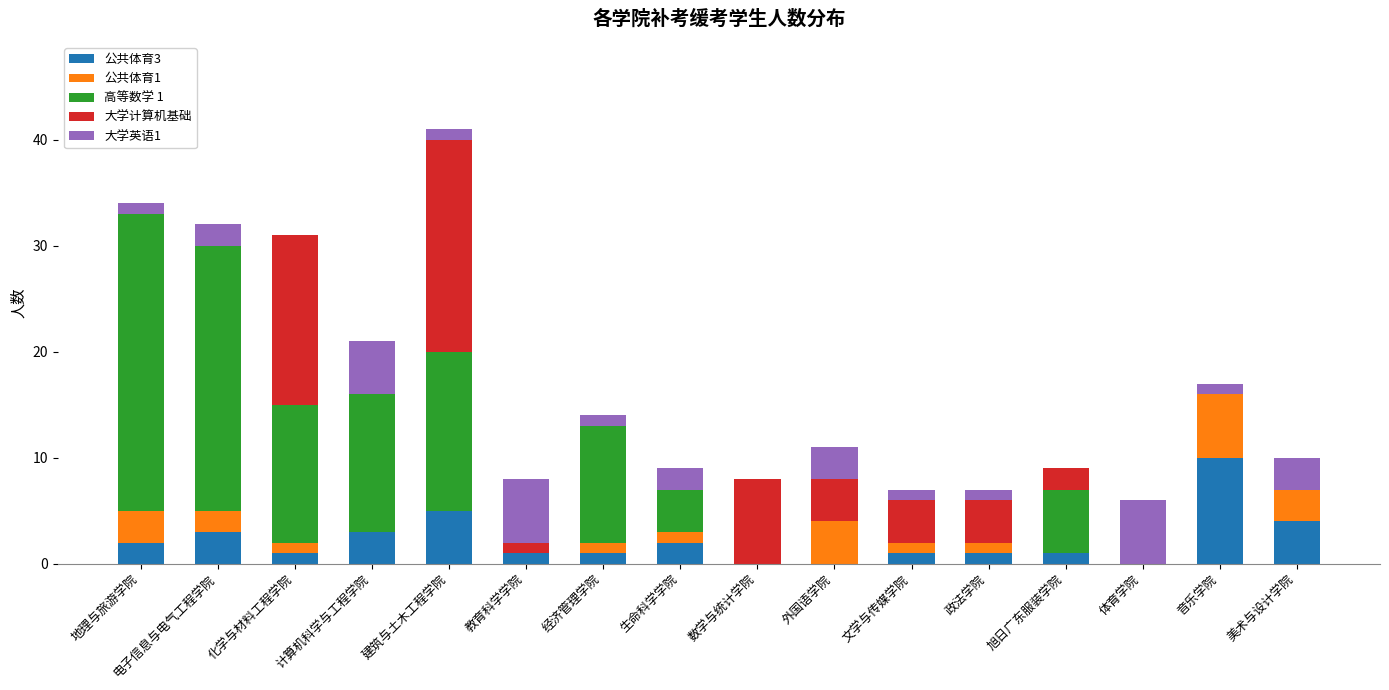

Is it true that 公共体育3 equals 5 at 计算机科学与工程学院?

False